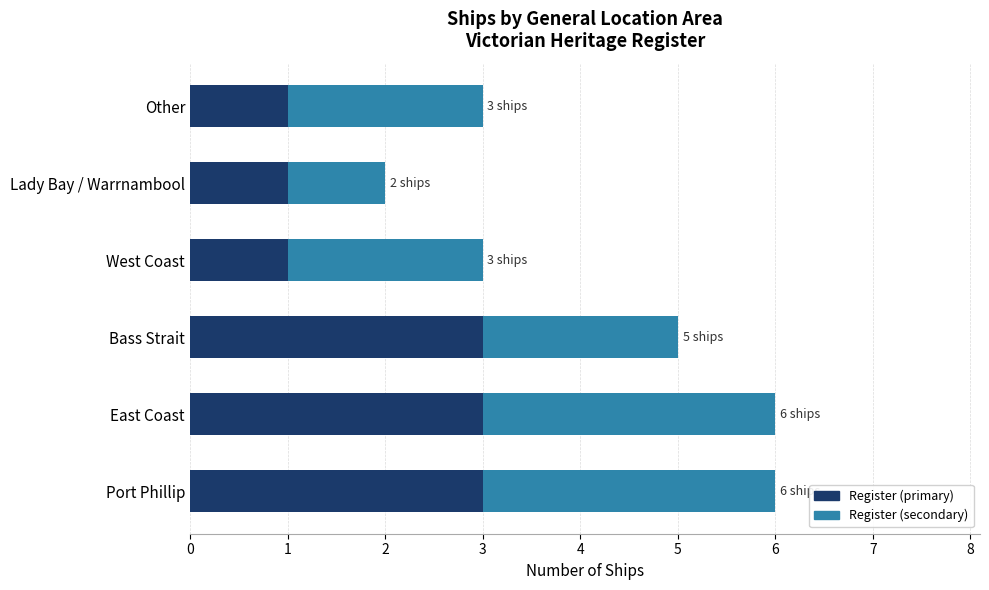

What value does the Register (primary) series have at Bass Strait?

3